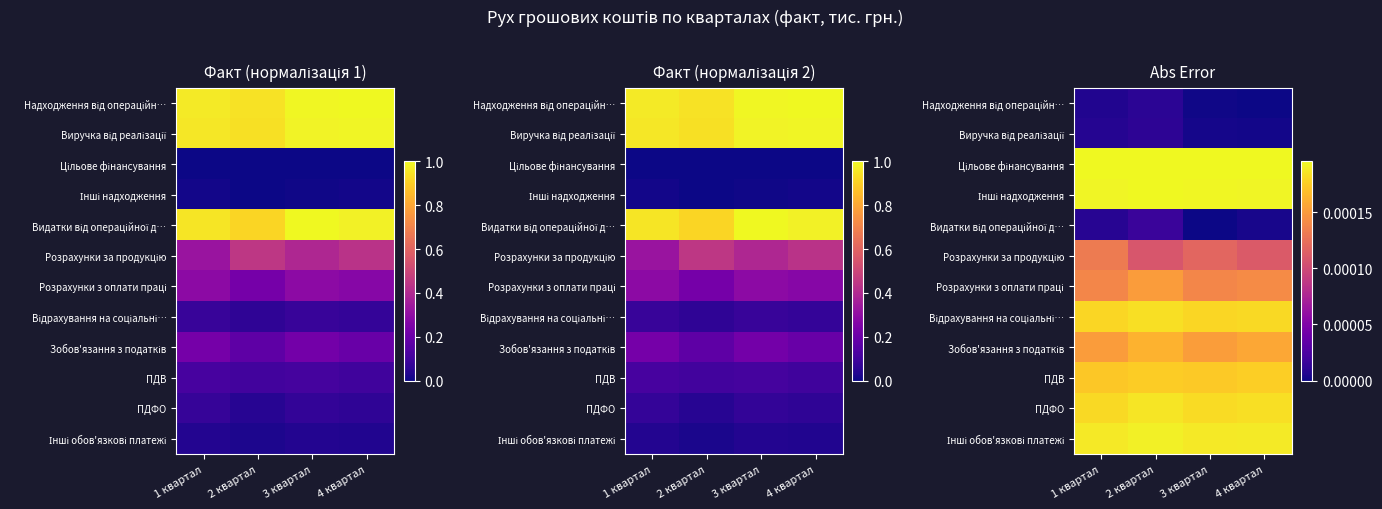

List the labels in order of Інші обов'язкові платежі value, largest first.

2 квартал, 4 квартал, 3 квартал, 1 квартал